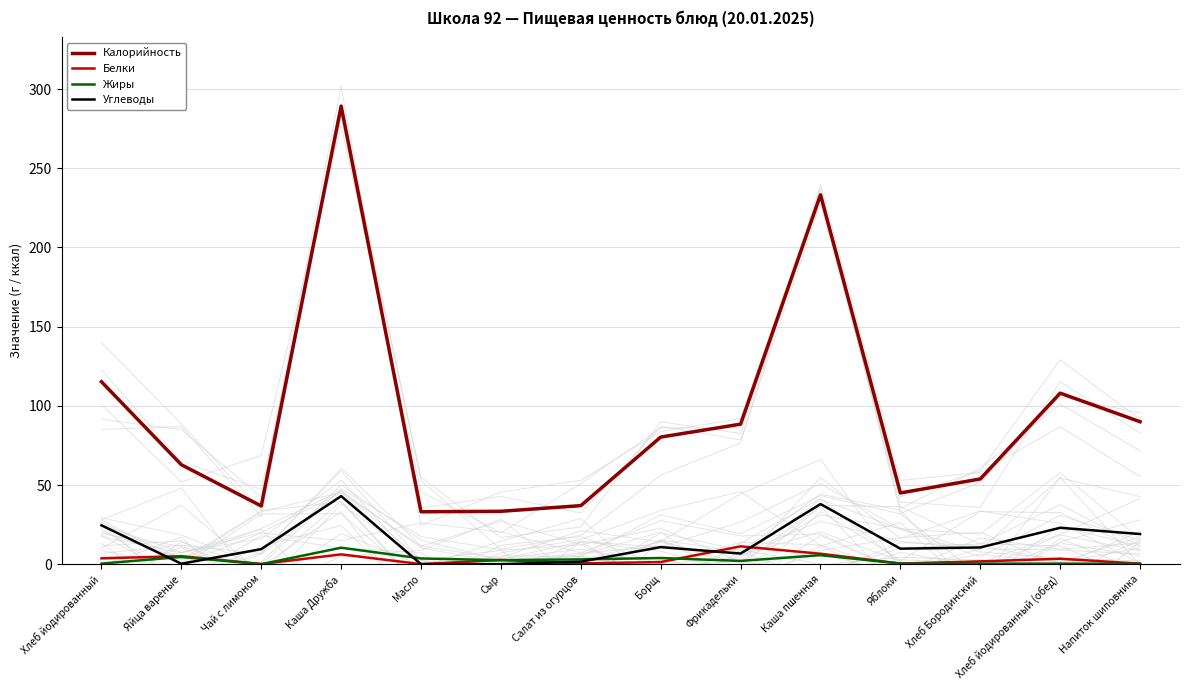

Reading left to right, transcribe all the data shown in this chart.

Калорийность: 115.2	62.8	36.8	289.2	33.1	33.4	37.0	80.3	88.4	233.2	45.0	53.8	108.0	90.0
Белки: 3.7	5.1	0.1	6.2	0.1	2.7	0.5	1.4	11.3	6.6	0.4	1.8	3.5	0.3
Жиры: 0.4	4.6	0.0	10.4	3.6	2.5	3.0	3.9	2.1	5.7	0.4	0.3	0.4	0.3
Углеводы: 24.5	0.3	9.5	43.0	0.1	0.0	1.6	10.8	6.7	38.0	9.8	10.6	23.0	19.1